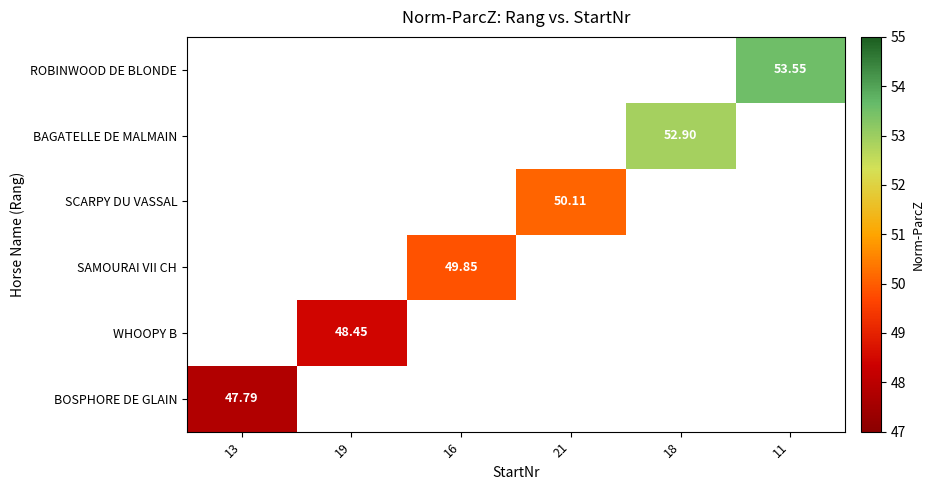

Which series has the largest range (max minus min)?

BOSPHORE DE GLAIN